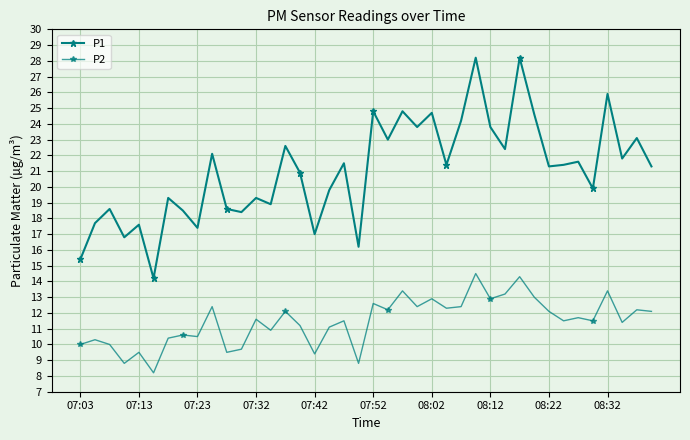

Which series has the largest total across all categories?

P1